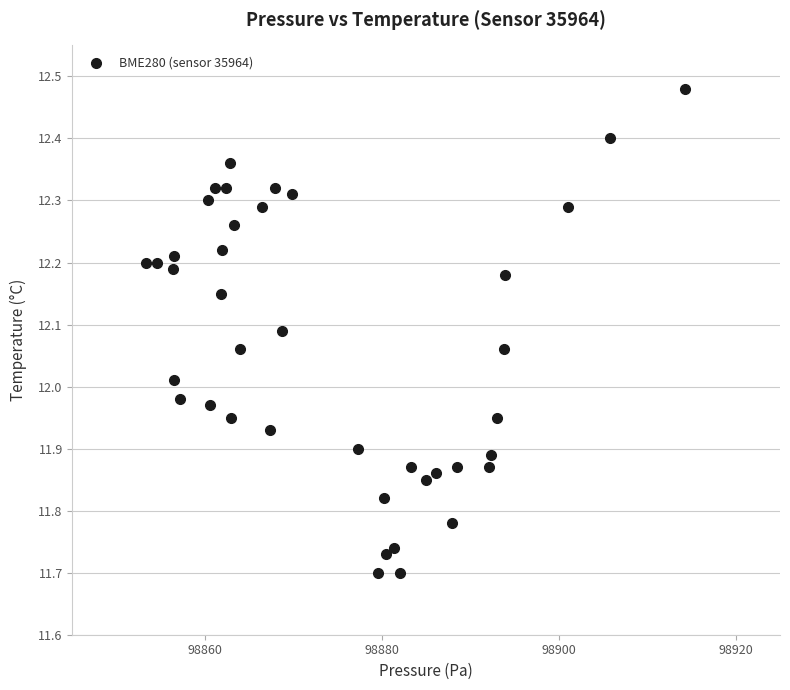

What is the range of Y values (max minus min)?

0.8